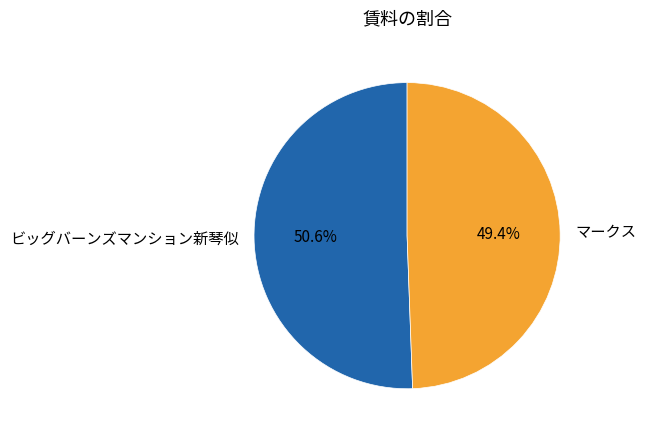

To the nearest percent, what is the difference between the largest and smallest slice percentages?

1%